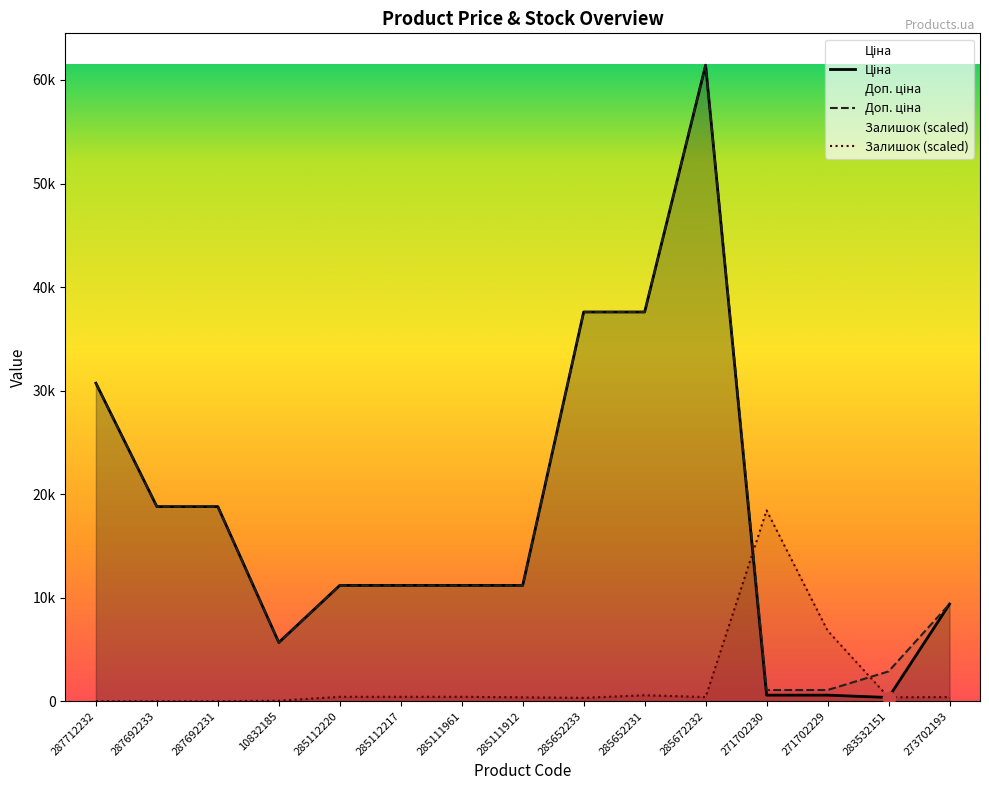

Which series has the largest total across all categories?

Доп. ціна